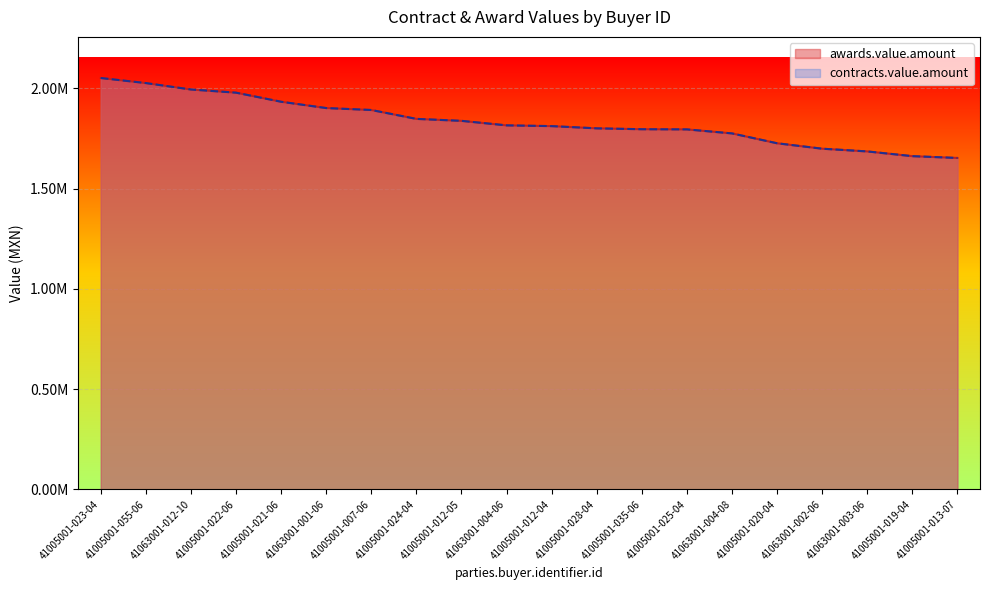

True or false: contracts.value.amount has a value of 1140915.2 at 41063001-012-10.

False